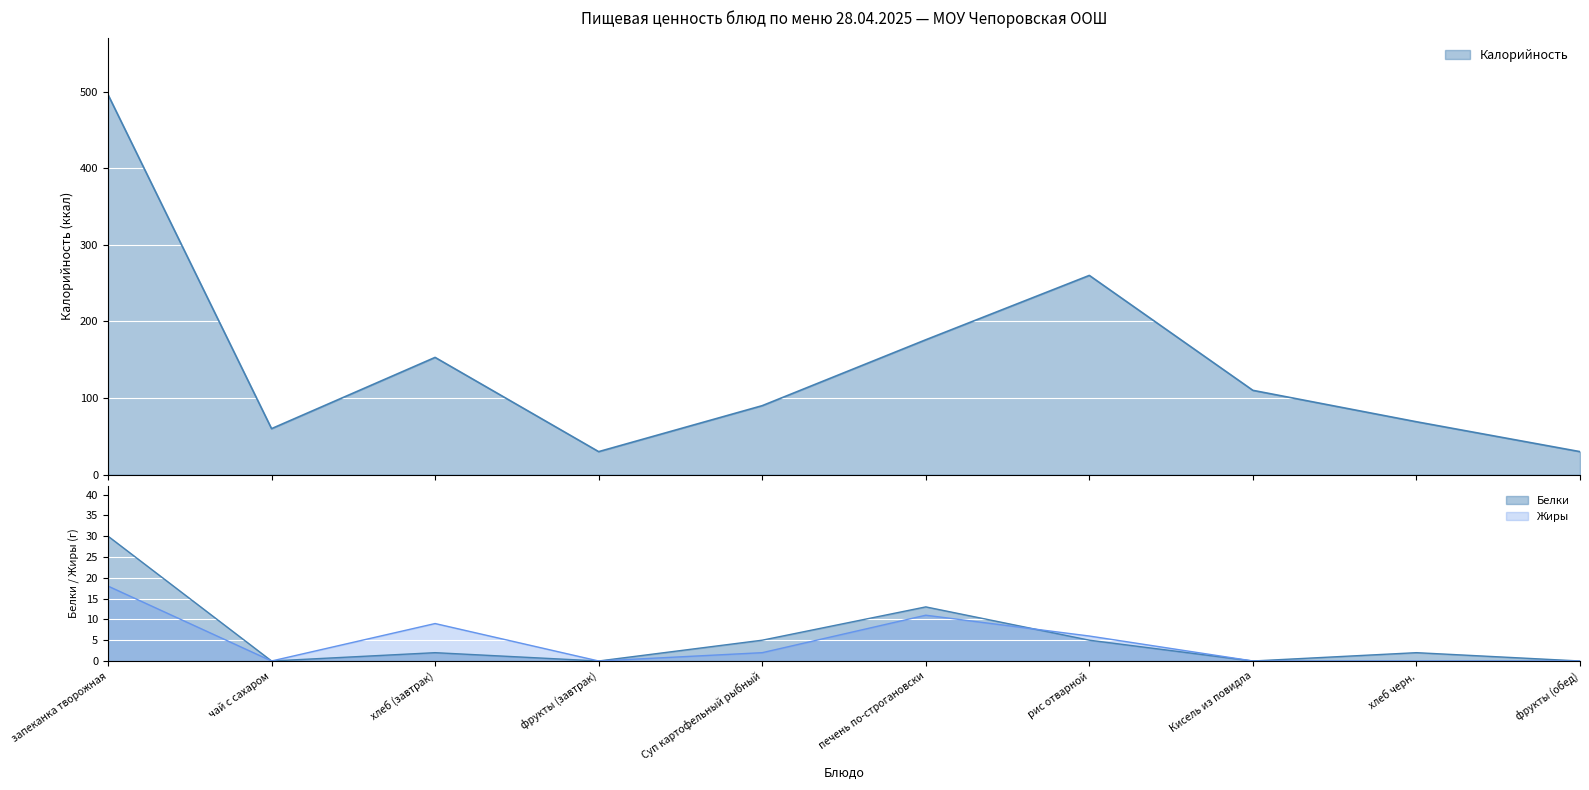

The value of Белки at рис отварной is 5. True or false?

True